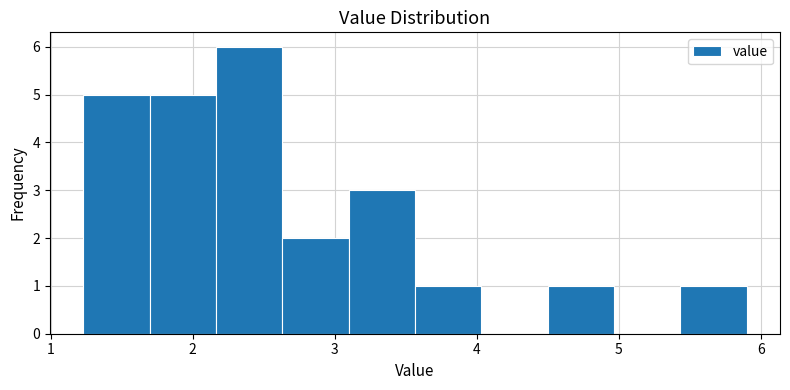

Reading left to right, list every bar in this chart as the range it spans on the x-axis followed by its height. Neither the bar edges nor the heights are printed on the chart, so give them approximately, as read against the axes.

1.2 to 1.7: 5
1.7 to 2.2: 5
2.2 to 2.6: 6
2.6 to 3.1: 2
3.1 to 3.6: 3
3.6 to 4.0: 1
4.0 to 4.5: 0
4.5 to 5.0: 1
5.0 to 5.4: 0
5.4 to 5.9: 1